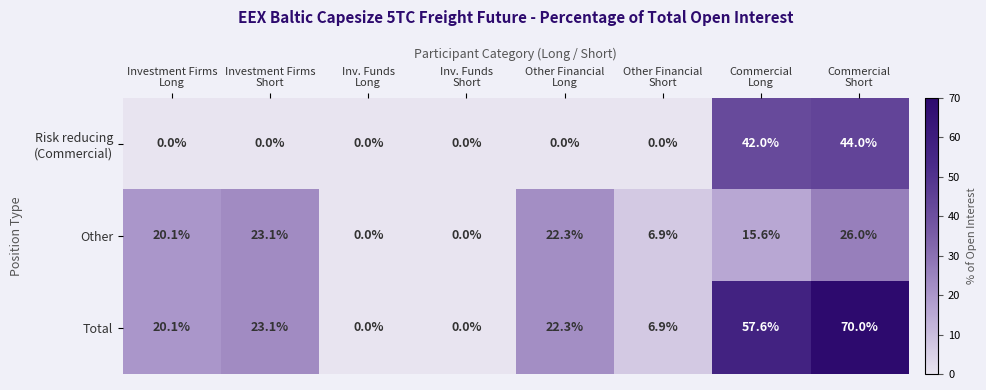

What is the difference between the maximum and second lowest values in the Total series?

70.0